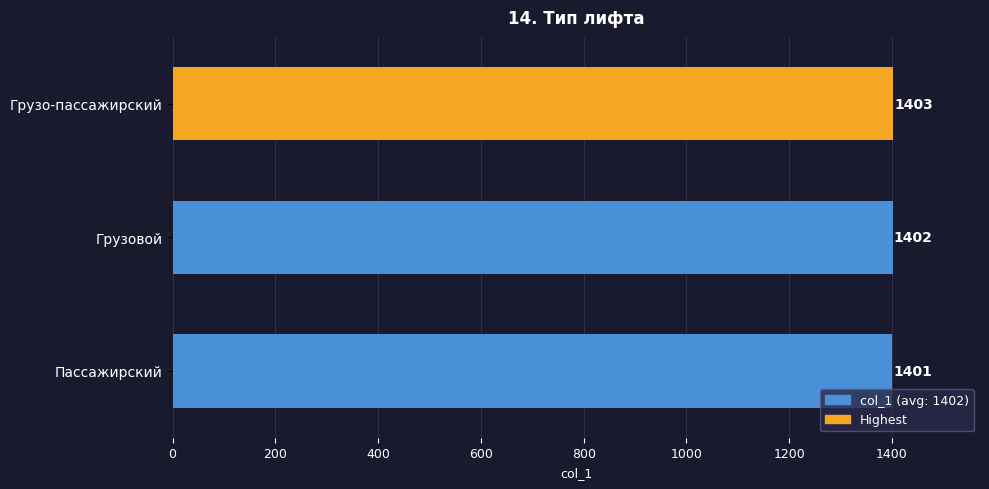

True or false: the data shows 2390 at Пассажирский.

False